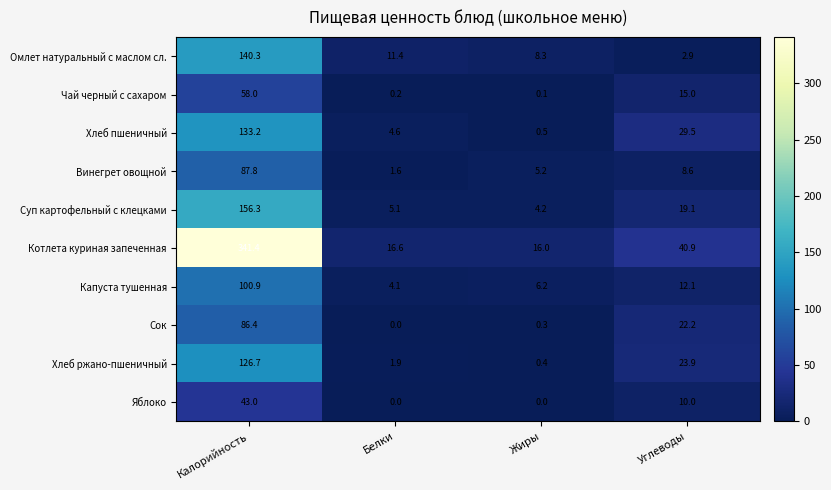

Rank the categories by Капуста тушенная value from lowest to highest.

Белки, Жиры, Углеводы, Калорийность